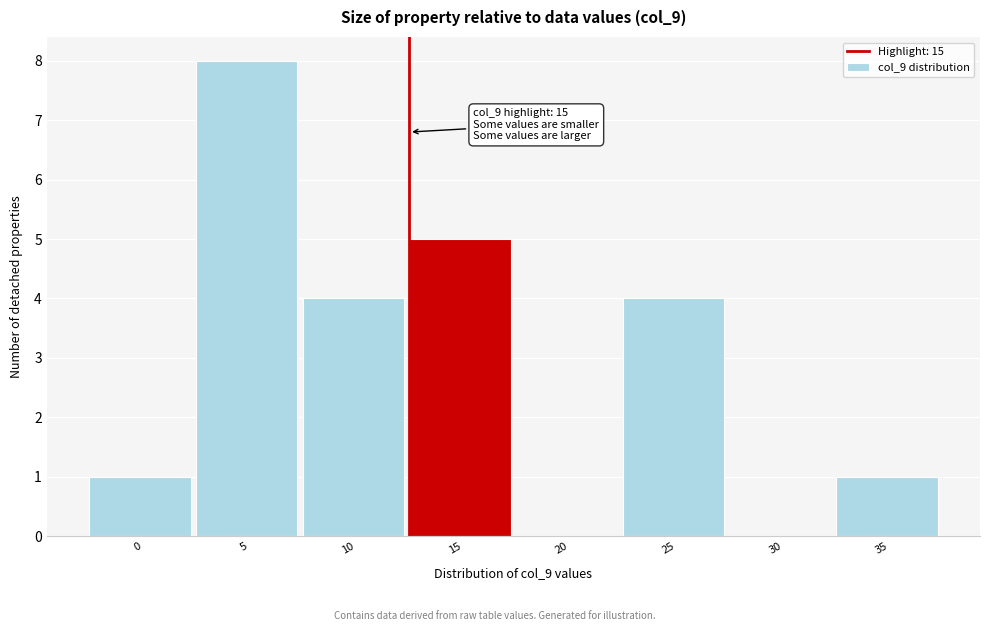

Reading left to right, transcribe all the data shown in this chart.

0=1	5=8	10=4	15=5	20=0	25=4	30=0	35=1